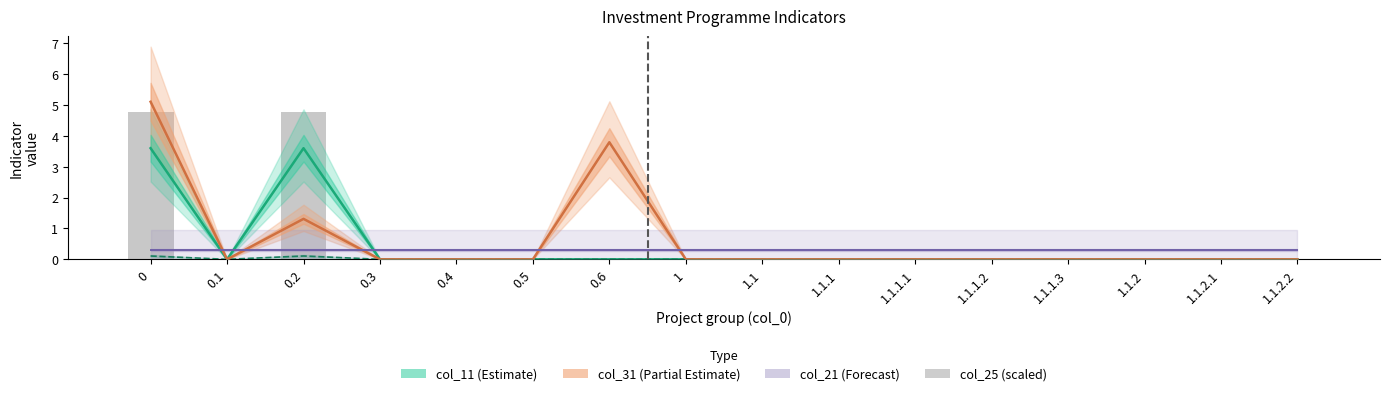

What is the sum of all values?

9.6